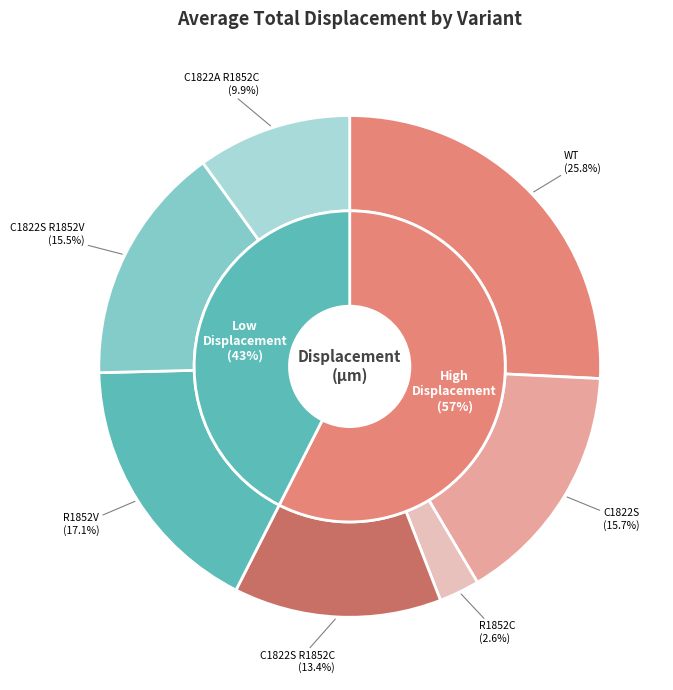

Does R1852C account for over 50% of the chart?

No